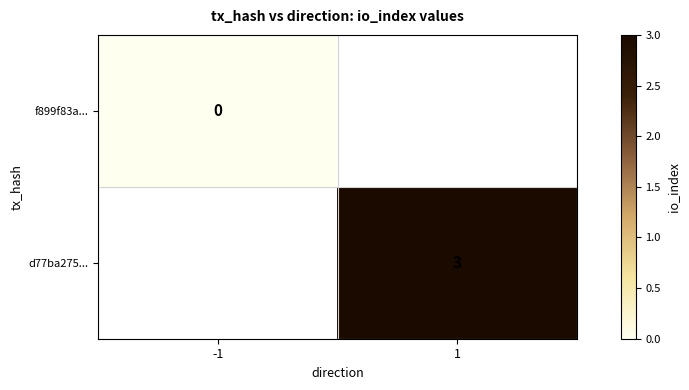

The d77ba275... series shows 4.7 at 1. True or false?

False